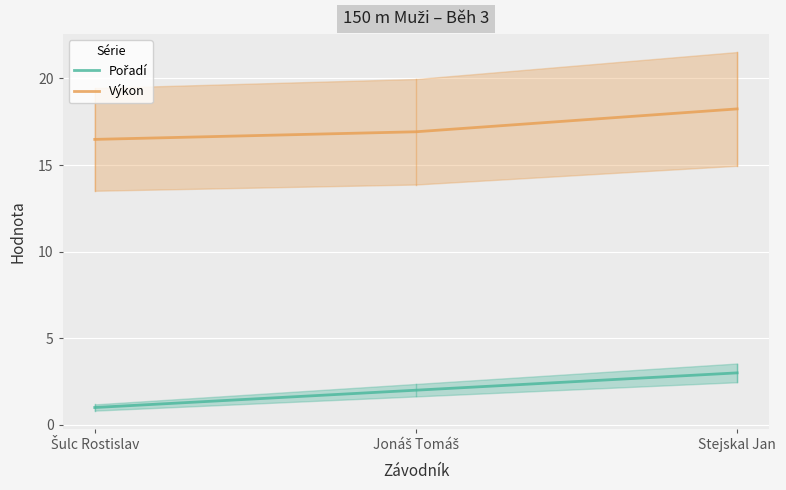

Between Šulc Rostislav and Stejskal Jan, which series saw the biggest shift?

Pořadí